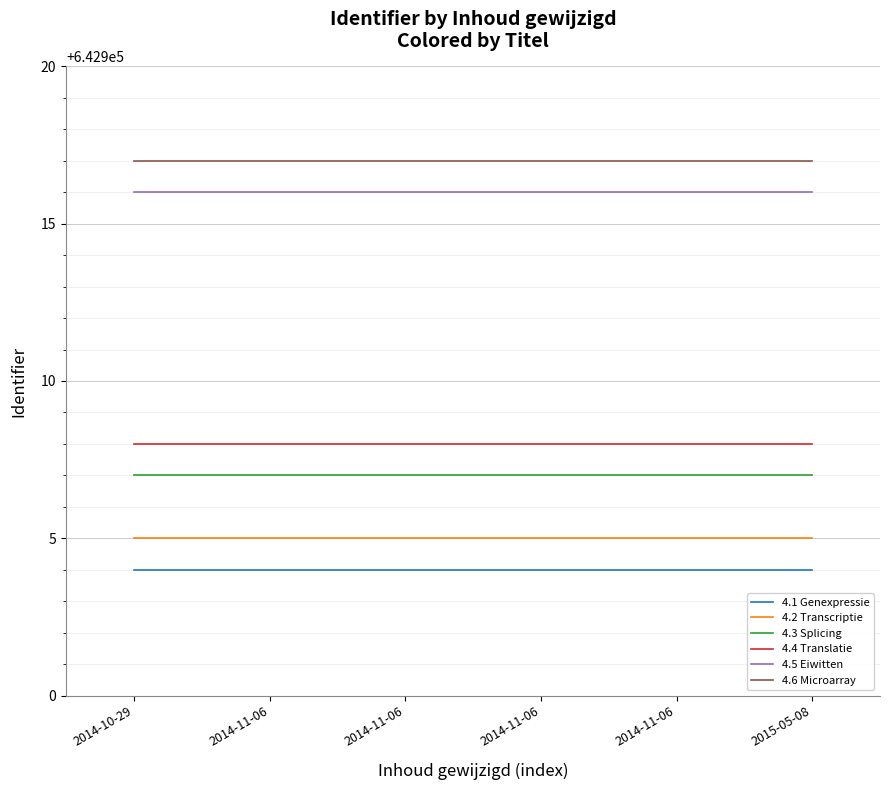

What is the difference between the highest and lowest values at 2014-10-29?

13